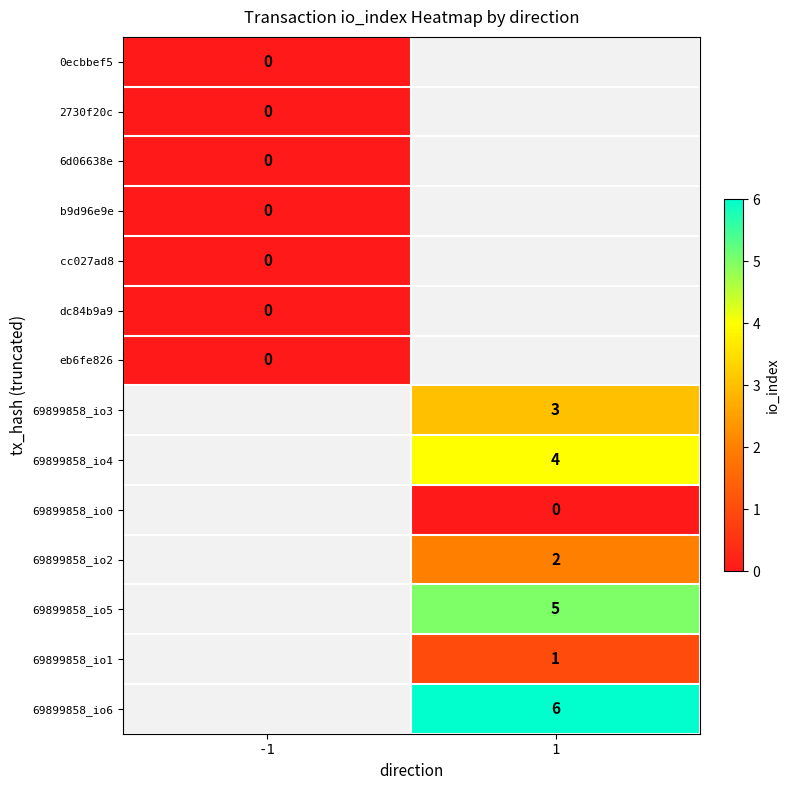

The 69899858_io4 series shows 2 at 1. True or false?

False